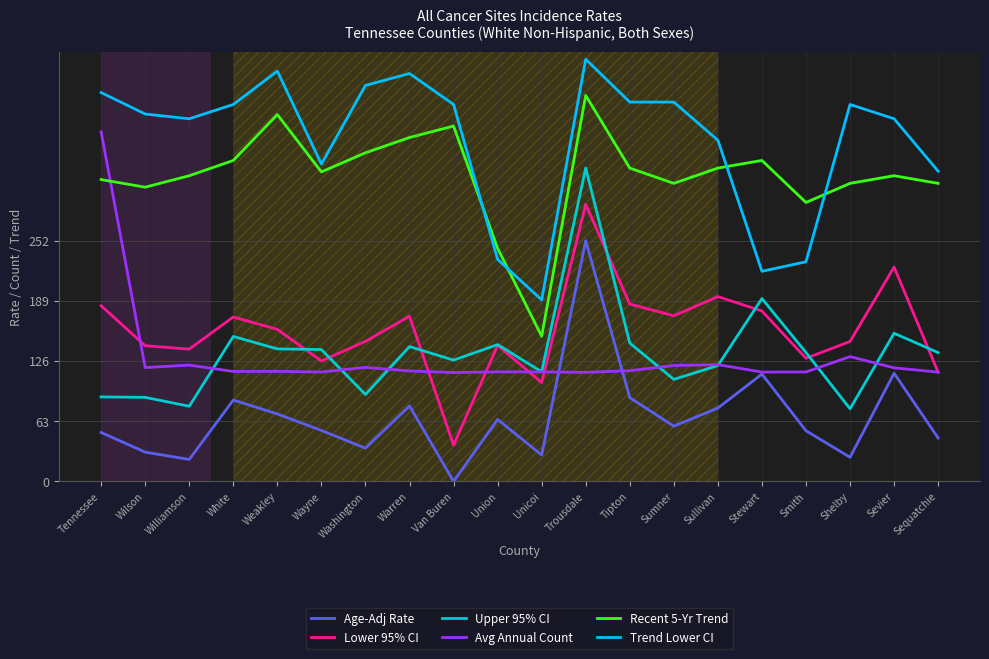

Where is Recent 5-Yr Trend nearest to the value 278?

Smith